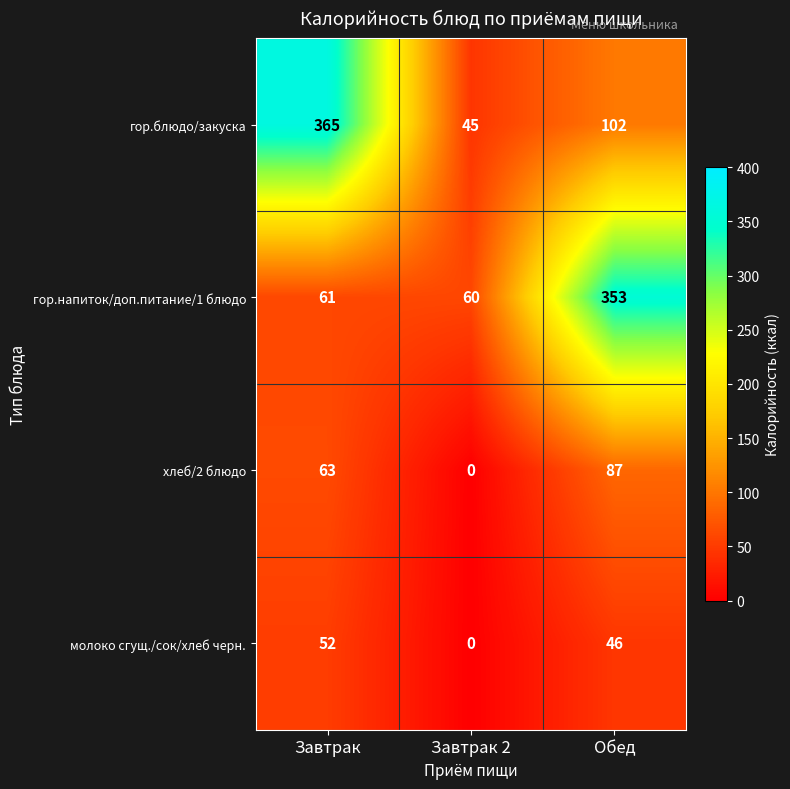

What is the sum of the гор.блюдо/закуска values at Завтрак 2 and Обед?

147